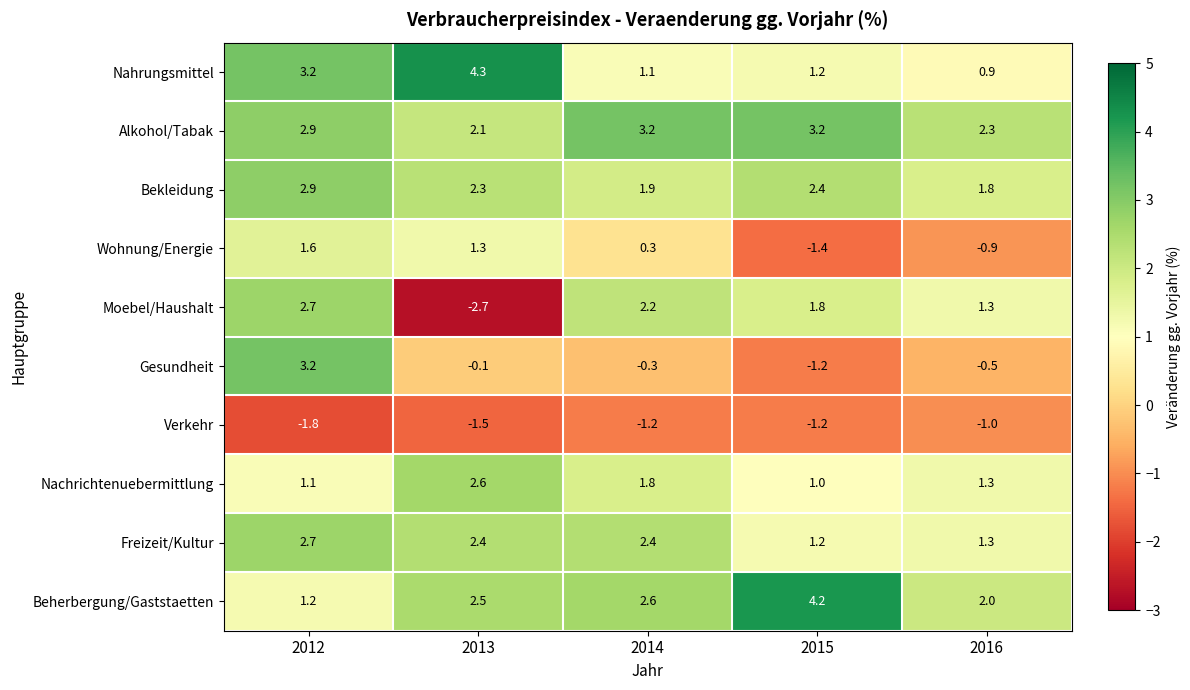

The value of Beherbergung/Gaststaetten at 2013 is 1.1. True or false?

False